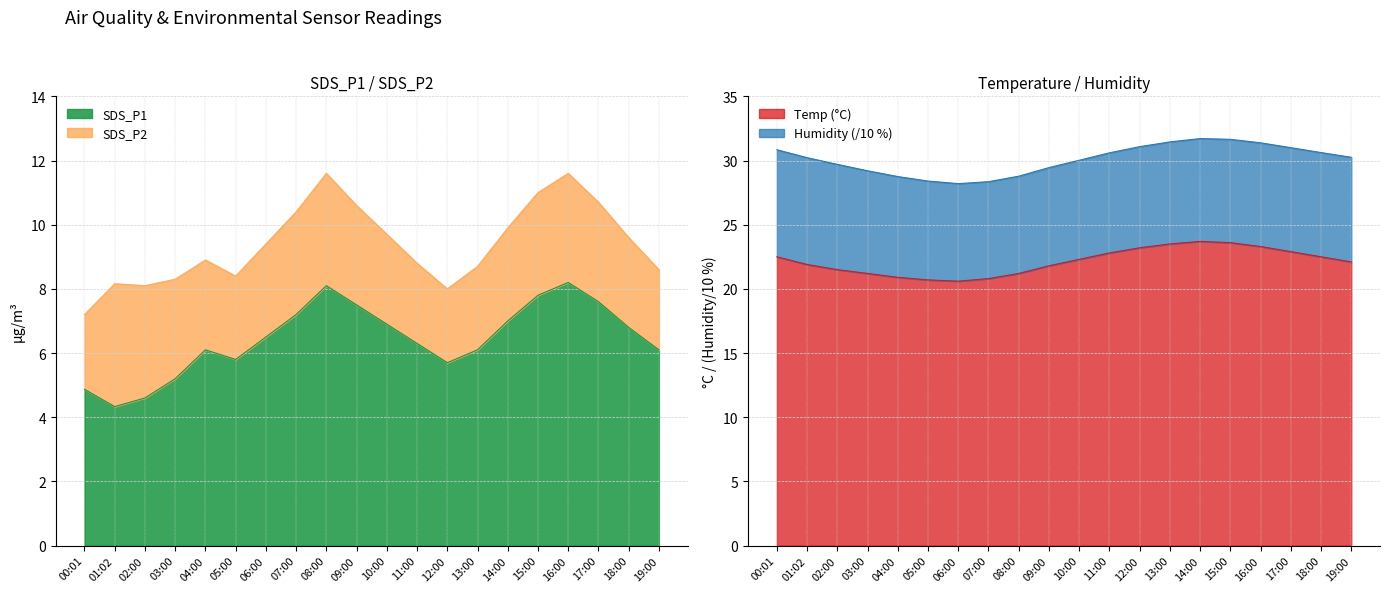

The value of SDS_P1 at 14:00 is 7.0. True or false?

True